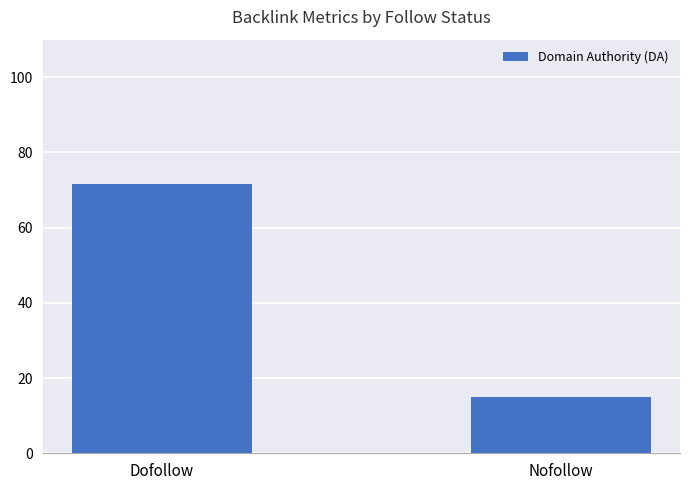

What is the value of the 1st bar from the left?

71.7